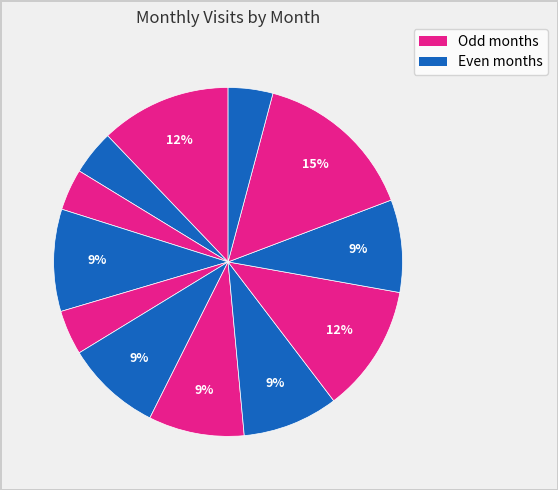

Count the number of slices in the pie.

12